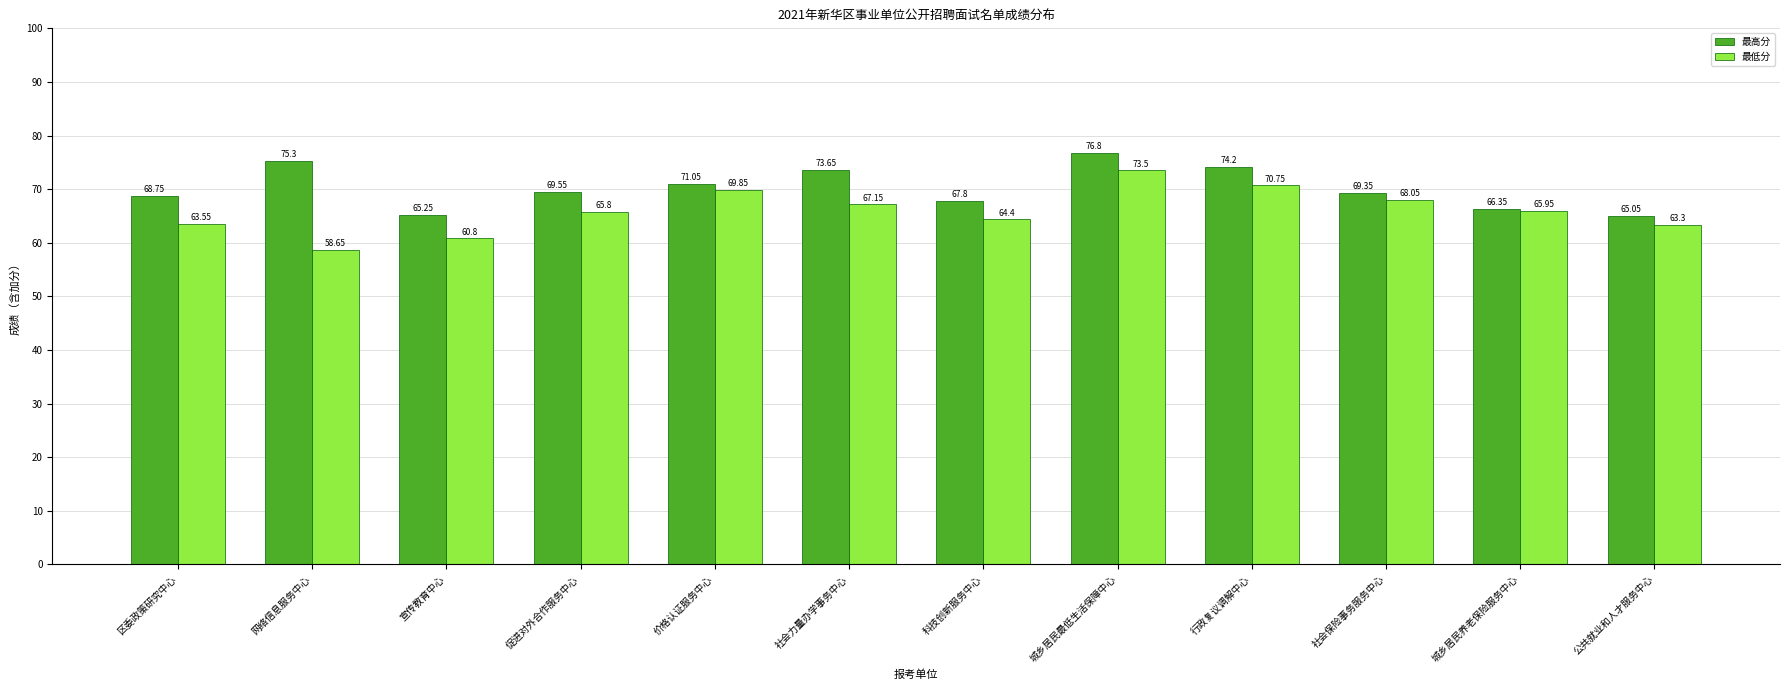

Where does the 最低分 series first go above 65?

促进对外合作服务中心